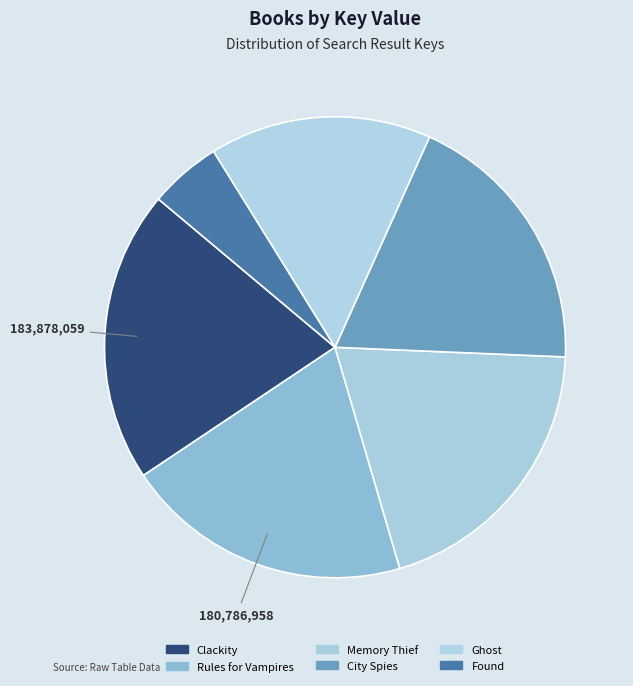

Is it true that Memory Thief is 7% of the pie?

False